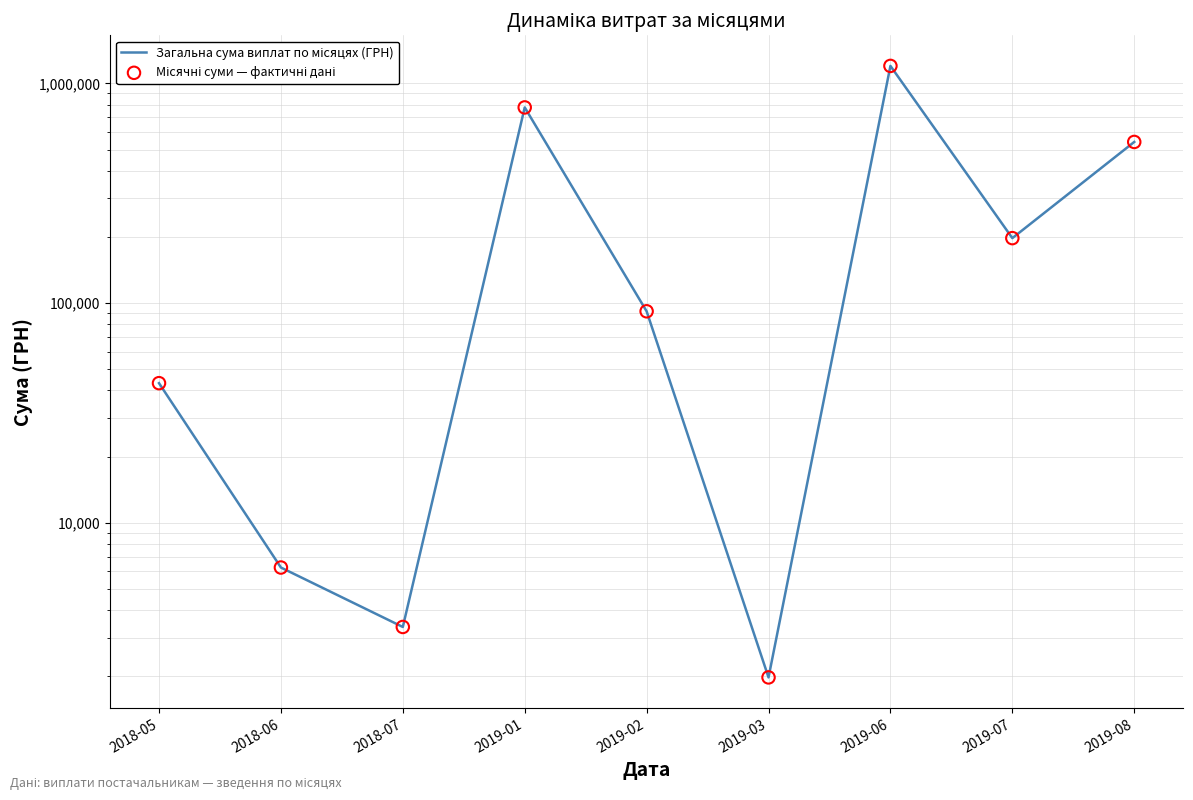

What are all the series names shown in the legend?

Загальна сума виплат по місяцях (ГРН), Місячні суми — фактичні дані